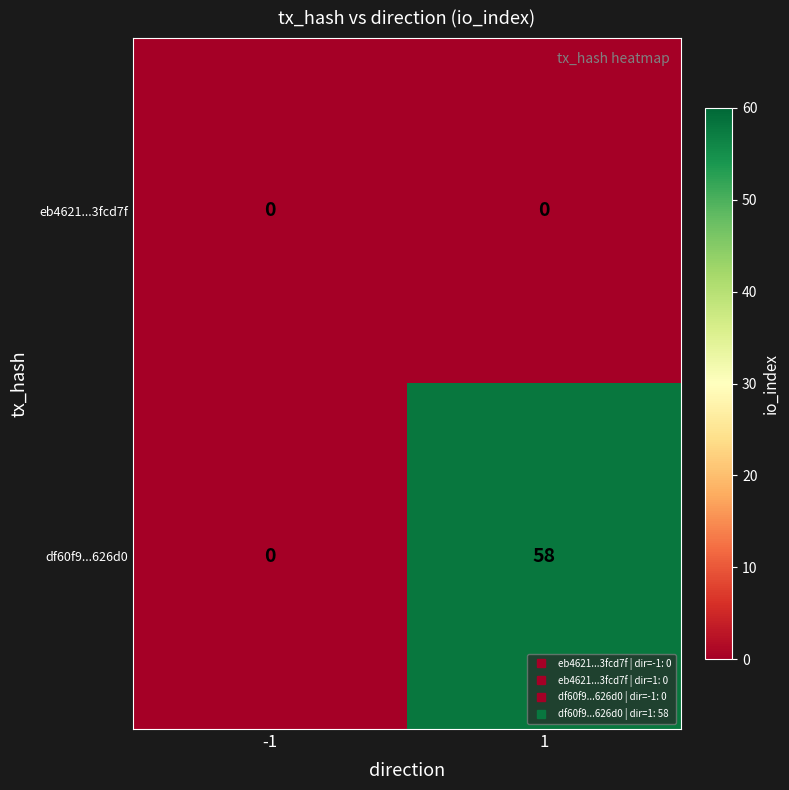

List the series in order of their overall mean, lowest first.

eb4621...3fcd7f, df60f9...626d0